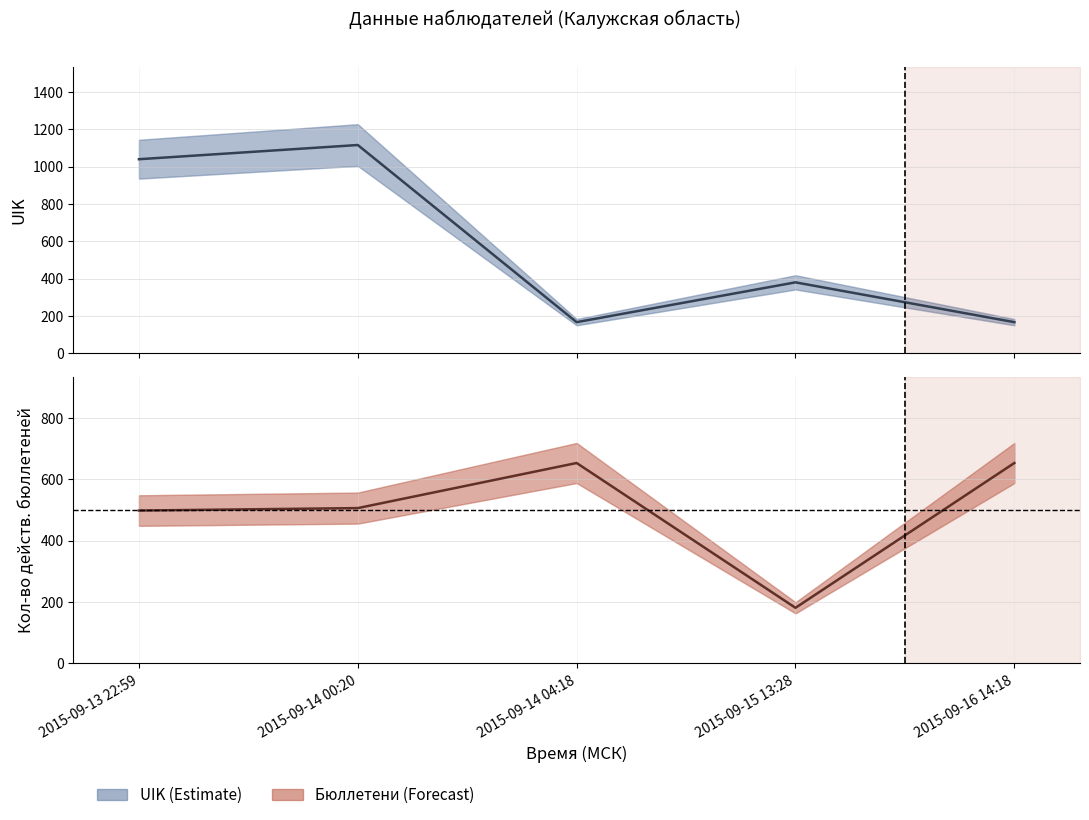

In Кол-во действ. бюллетеней, how many points are lower than both neighbors (excluding endpoints)?

1